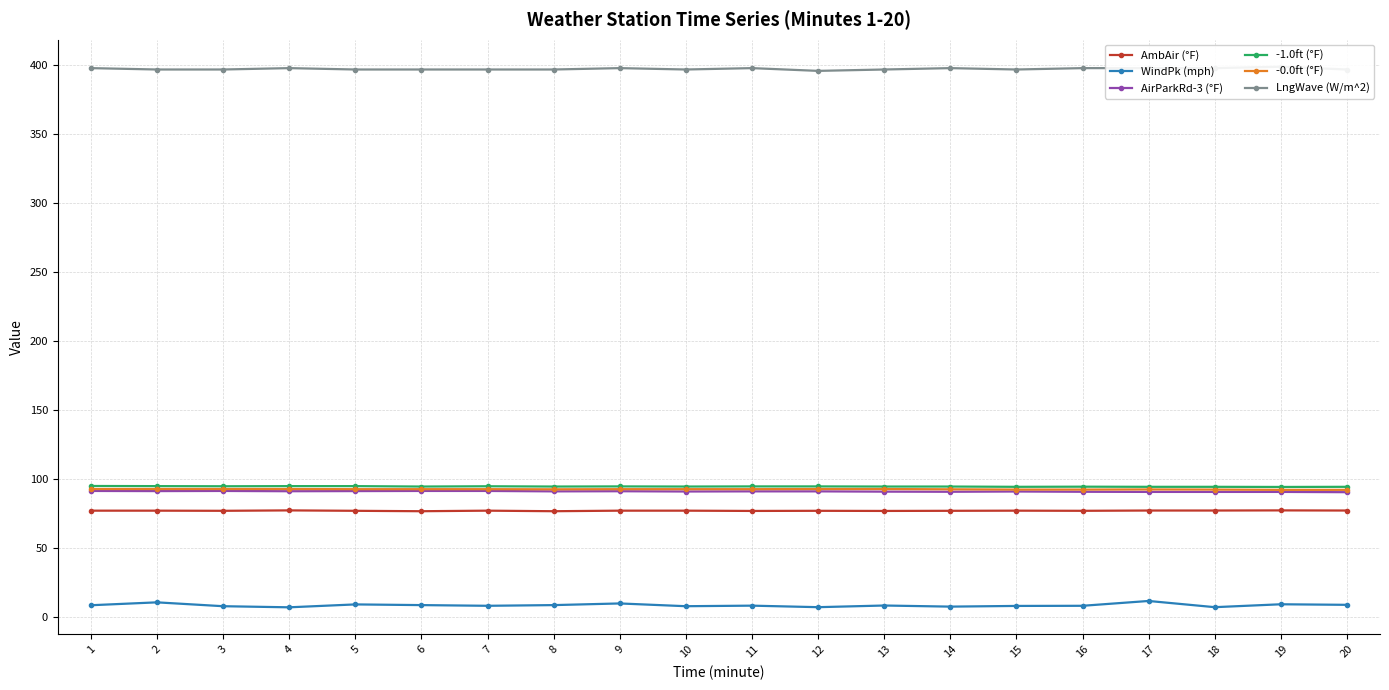

Which series changed the most between 3 and 12?

LngWave (W/m^2)